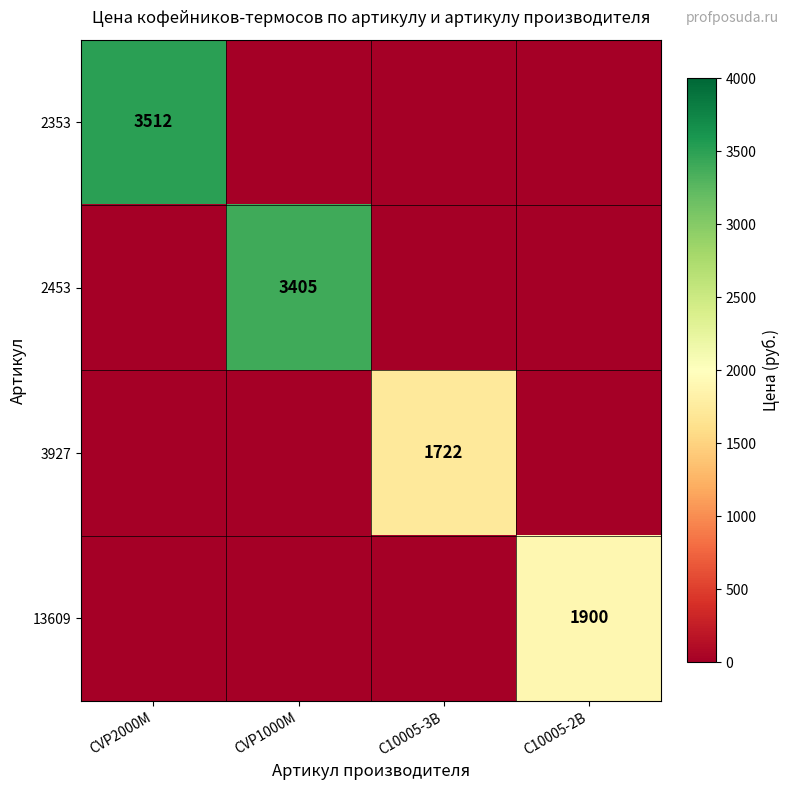

The value of 3927 at C10005-3B is 762. True or false?

False